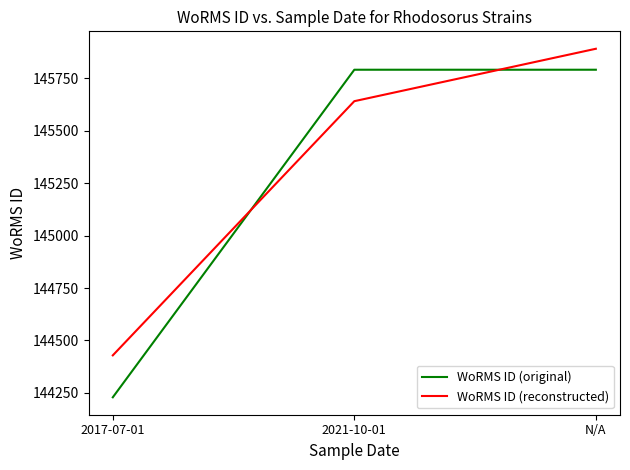

The WoRMS ID (original) series shows 145791 at N/A. True or false?

True